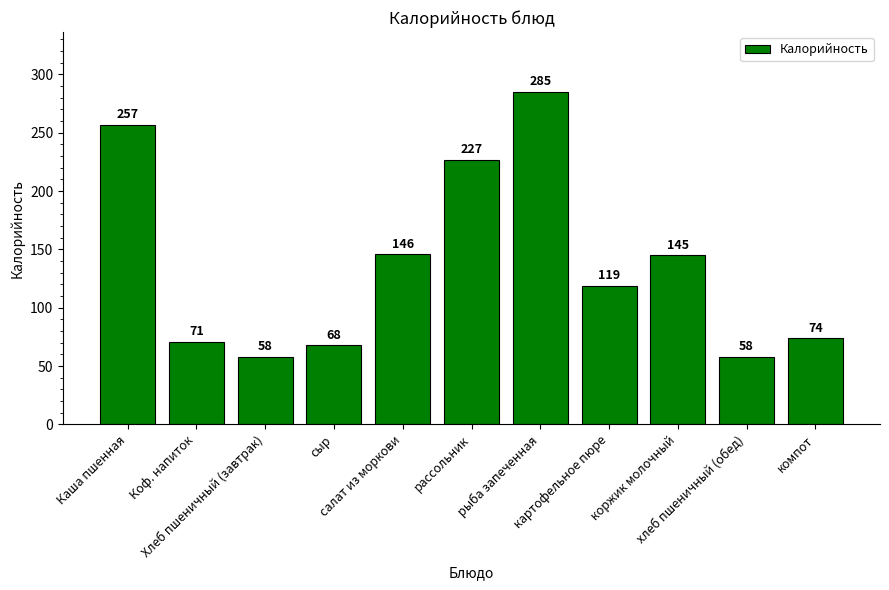

How many values are below 119?

5